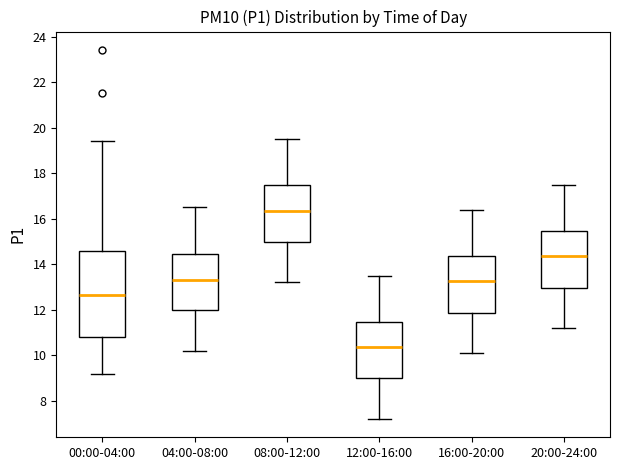

Comparing the boxes themselves (not the whiskers), which one is the tallest?

00:00-04:00